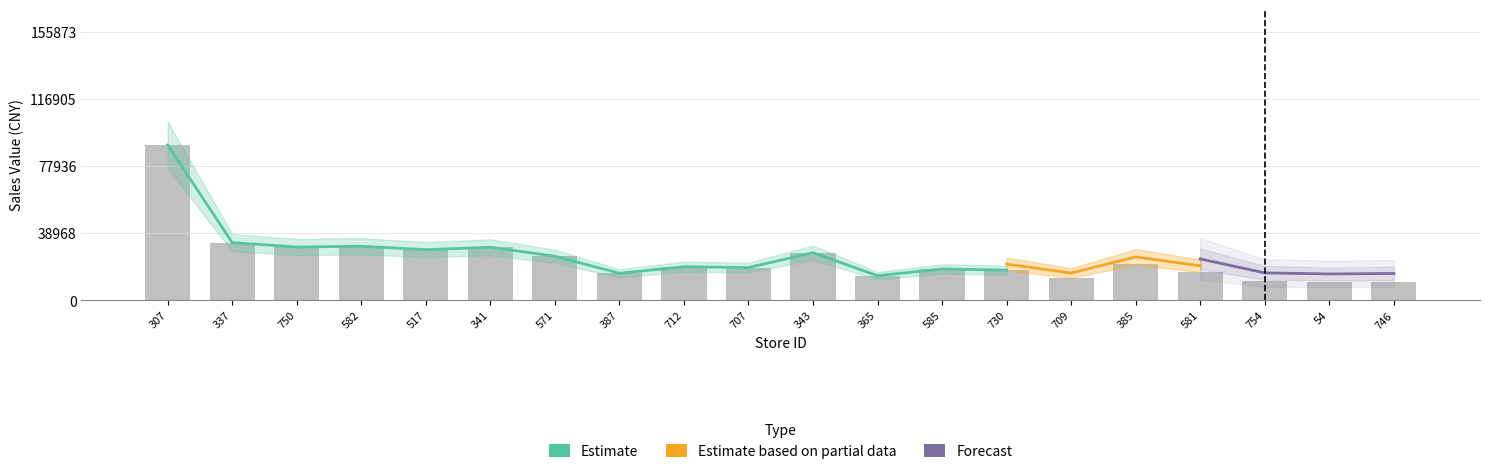

What is the label of the 19th bar from the left?

54